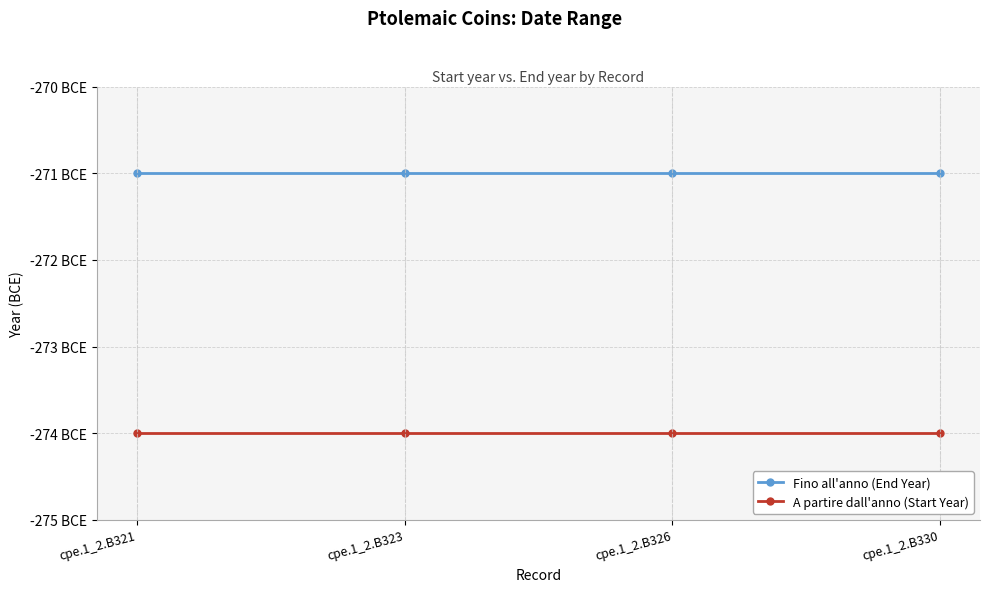

The value of A partire dall'anno (Start Year) at cpe.1_2.B323 is -158. True or false?

False